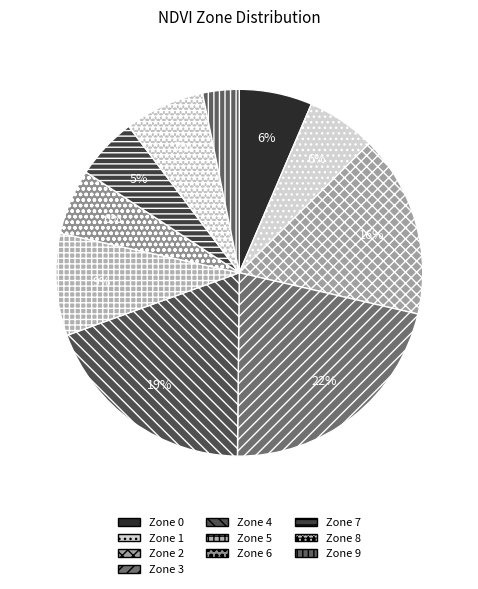

To the nearest percent, what is the combined percentage of Zone 5 and Zone 7?

14%